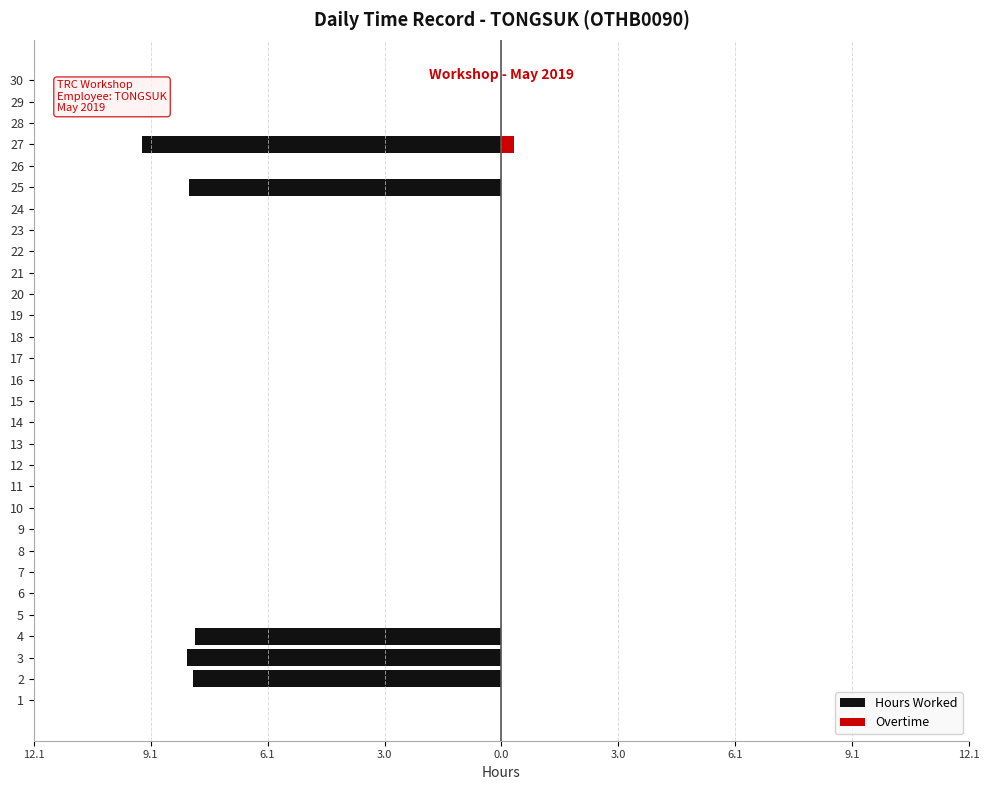

Count the Hours Worked values in the range 0 to 1.

25